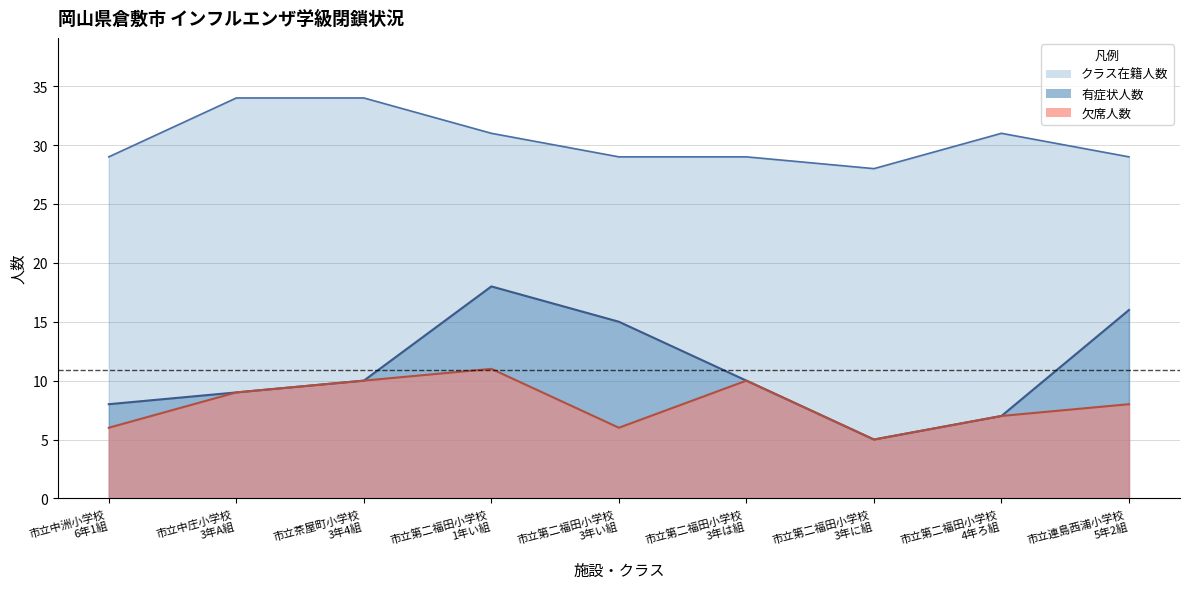

What is the difference between the クラス在籍人数 values at 市立第二福田小学校
3年に組 and 市立連島西浦小学校
5年2組?

1